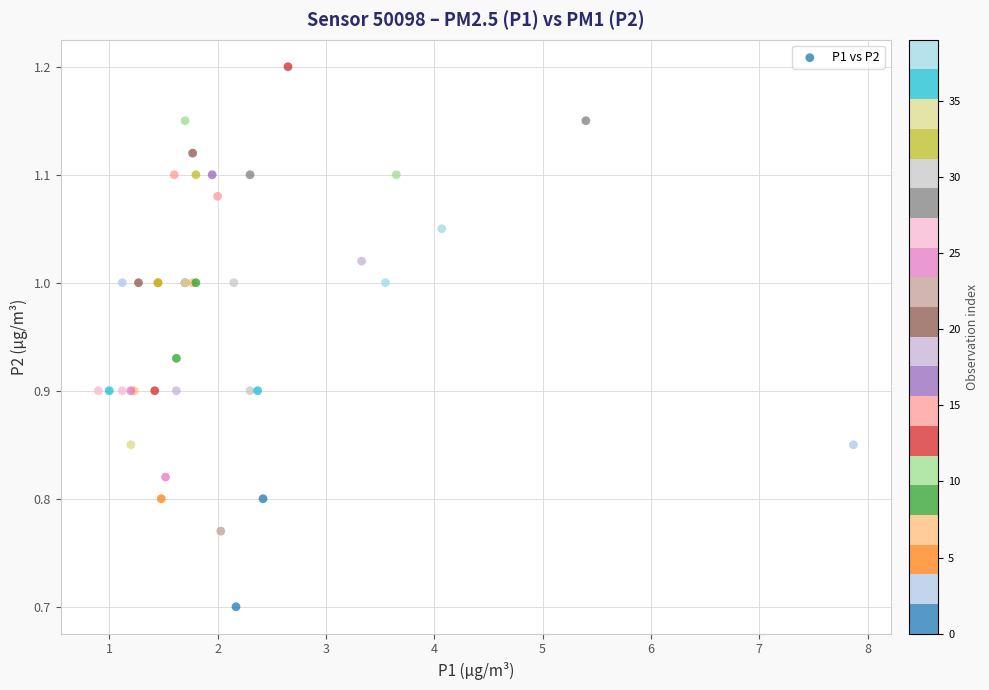

What Y value in the scatter plot is closest to 0?

0.7